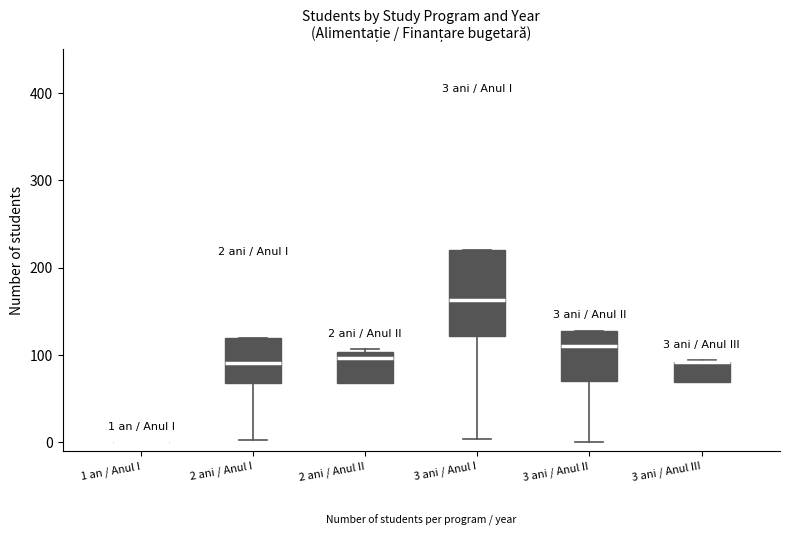

Which box is the tallest, from its lower edge to its upper edge?

3 ani / Anul I